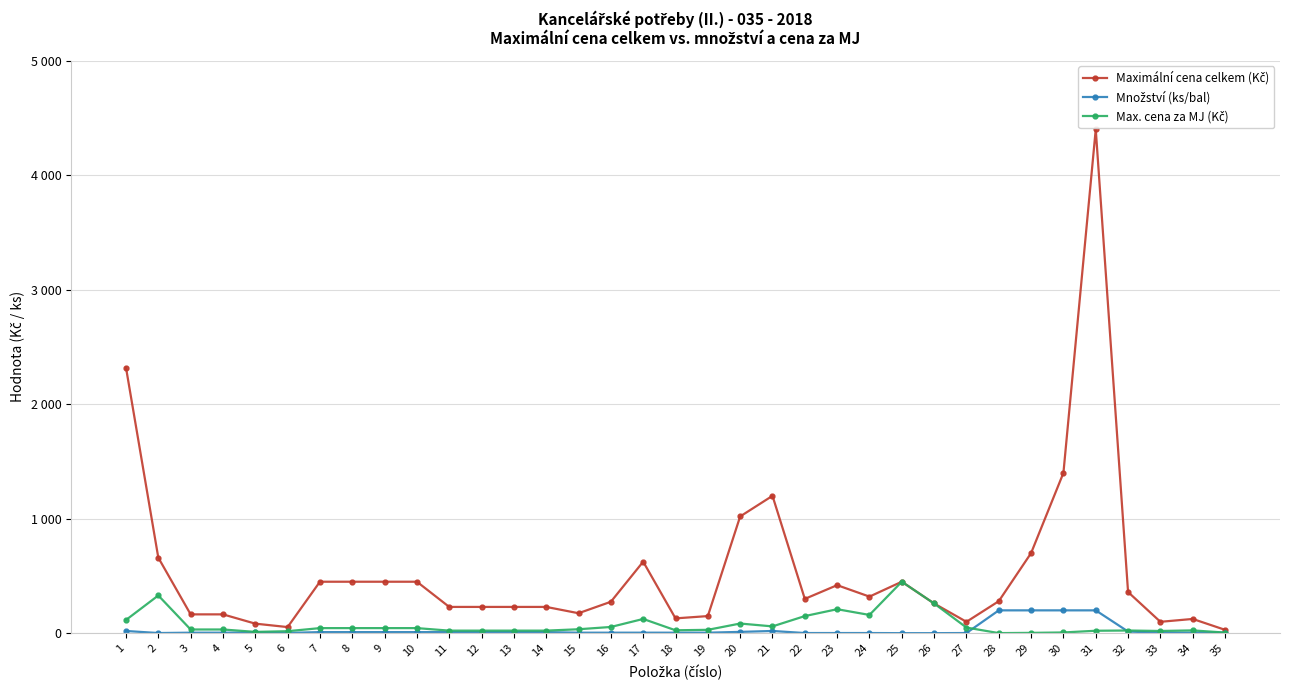

Is it true that Maximální cena celkem (Kč) equals 178.2 at 22?

False